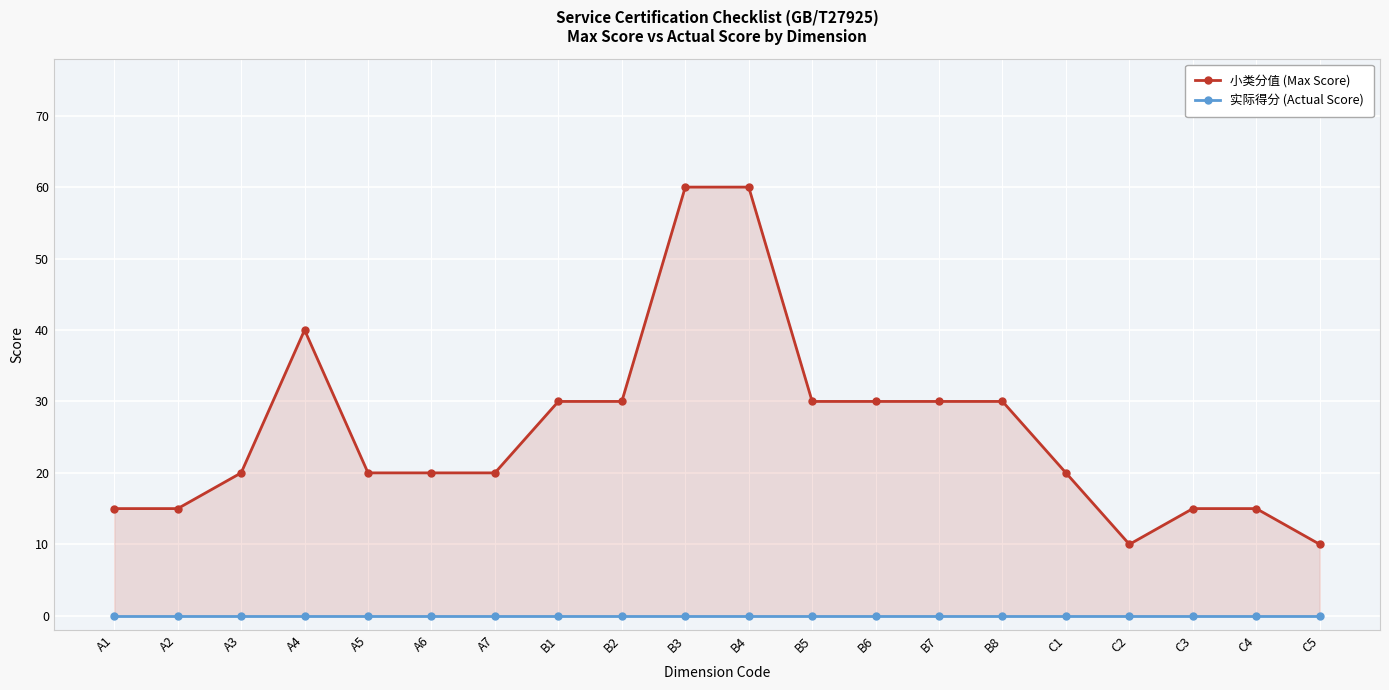

What is the label of the 18th point from the left?

C3